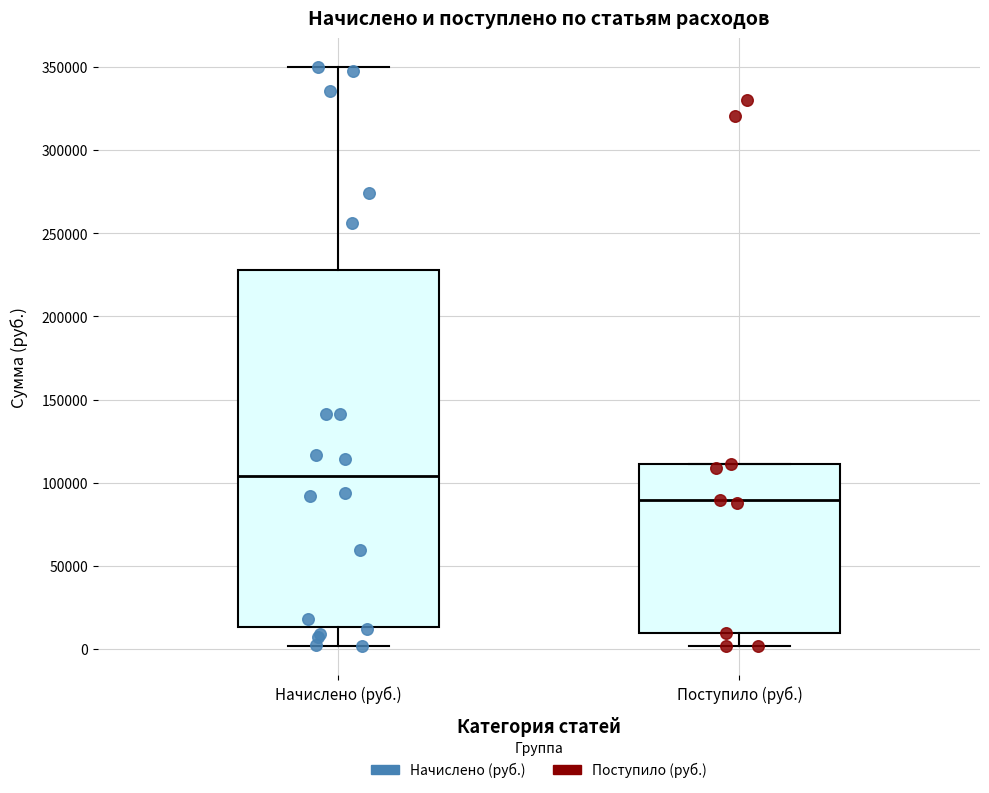

Comparing the boxes themselves (not the whiskers), which one is the tallest?

Начислено (руб.)